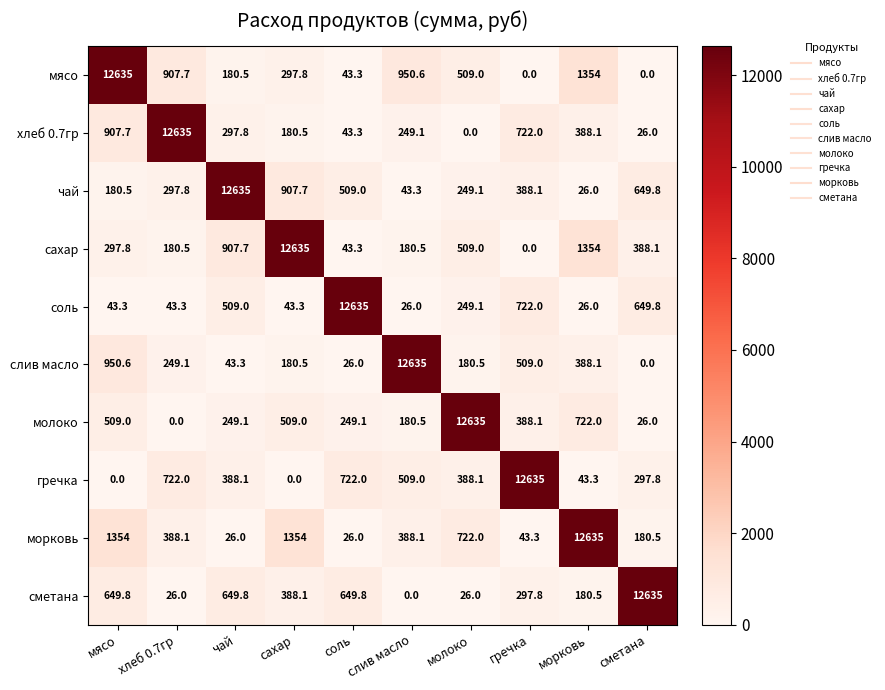

At how many categories does at least one series exceed 5307?

10